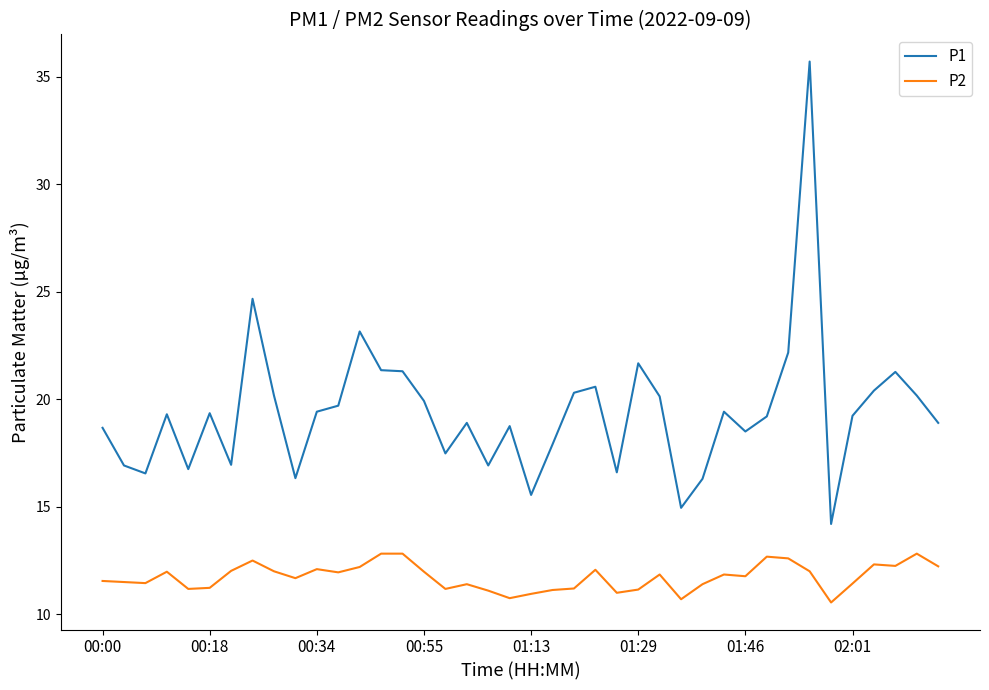

Count the number of categories in the chart.

40